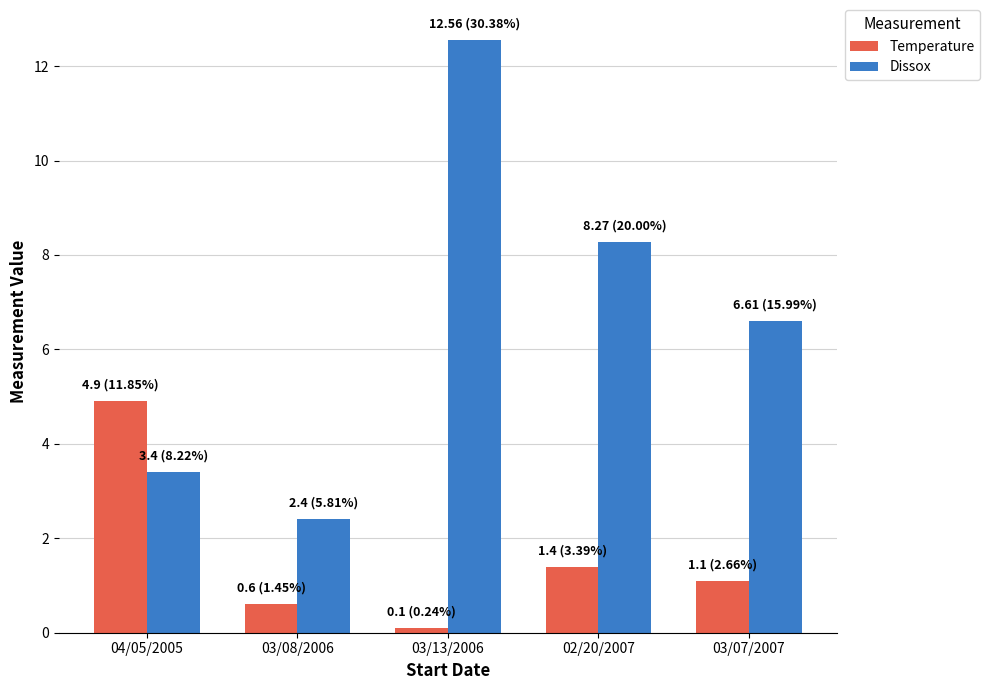

What is the highest value of the Temperature series?

4.9